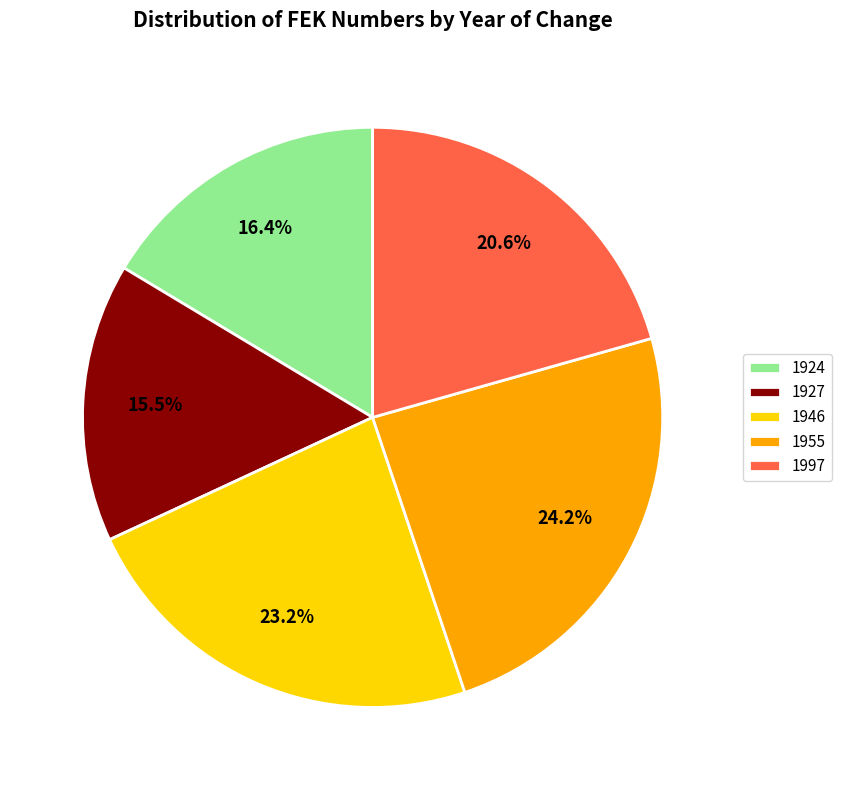

Is there any slice that represents more than half of the pie?

No